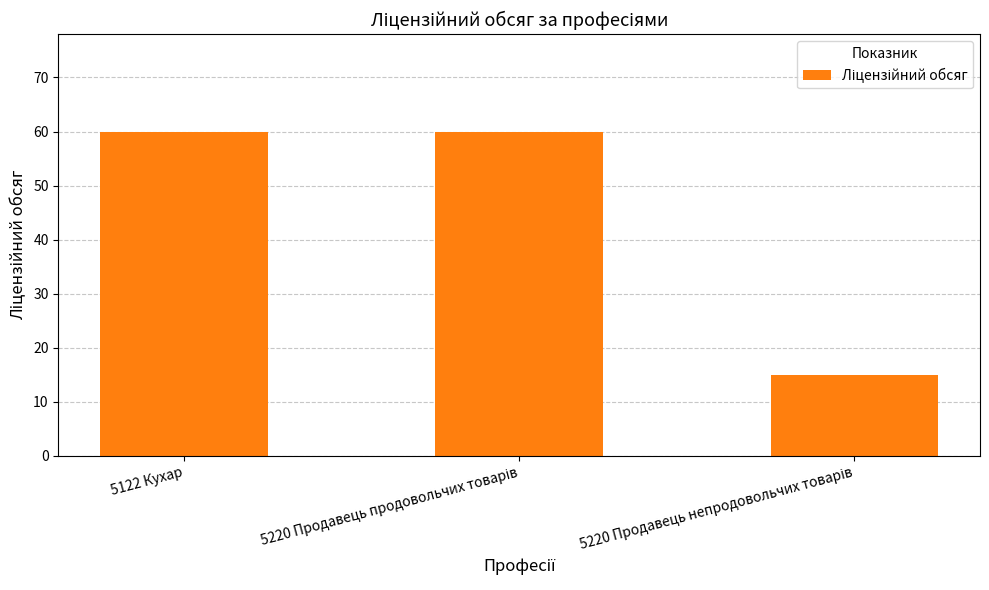

What is the difference between the second highest and minimum values?

45